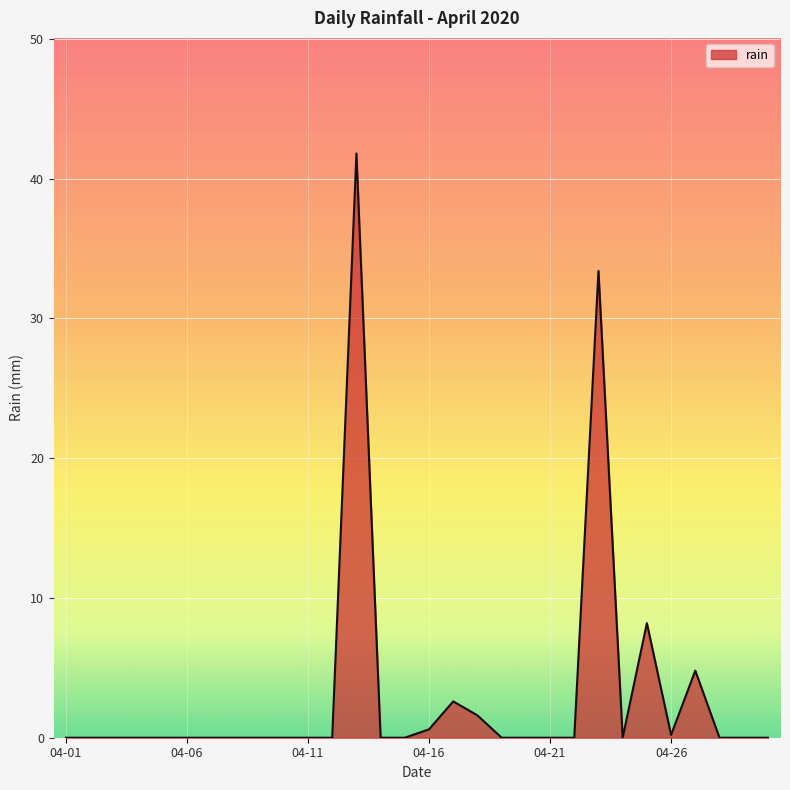

What is the maximum value shown in the chart?

41.8